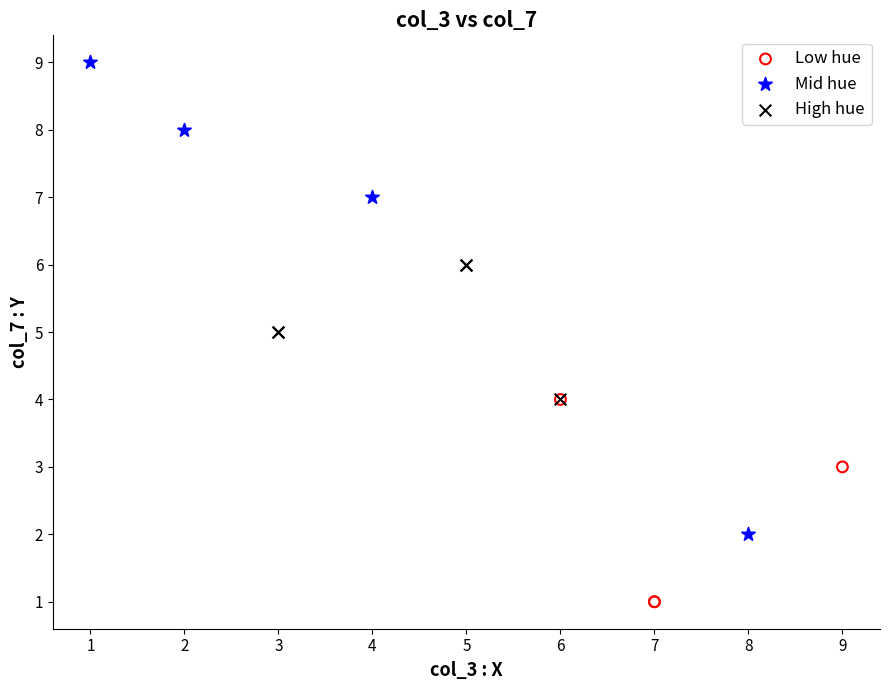

Which series reaches the maximum Y coordinate?

Mid hue